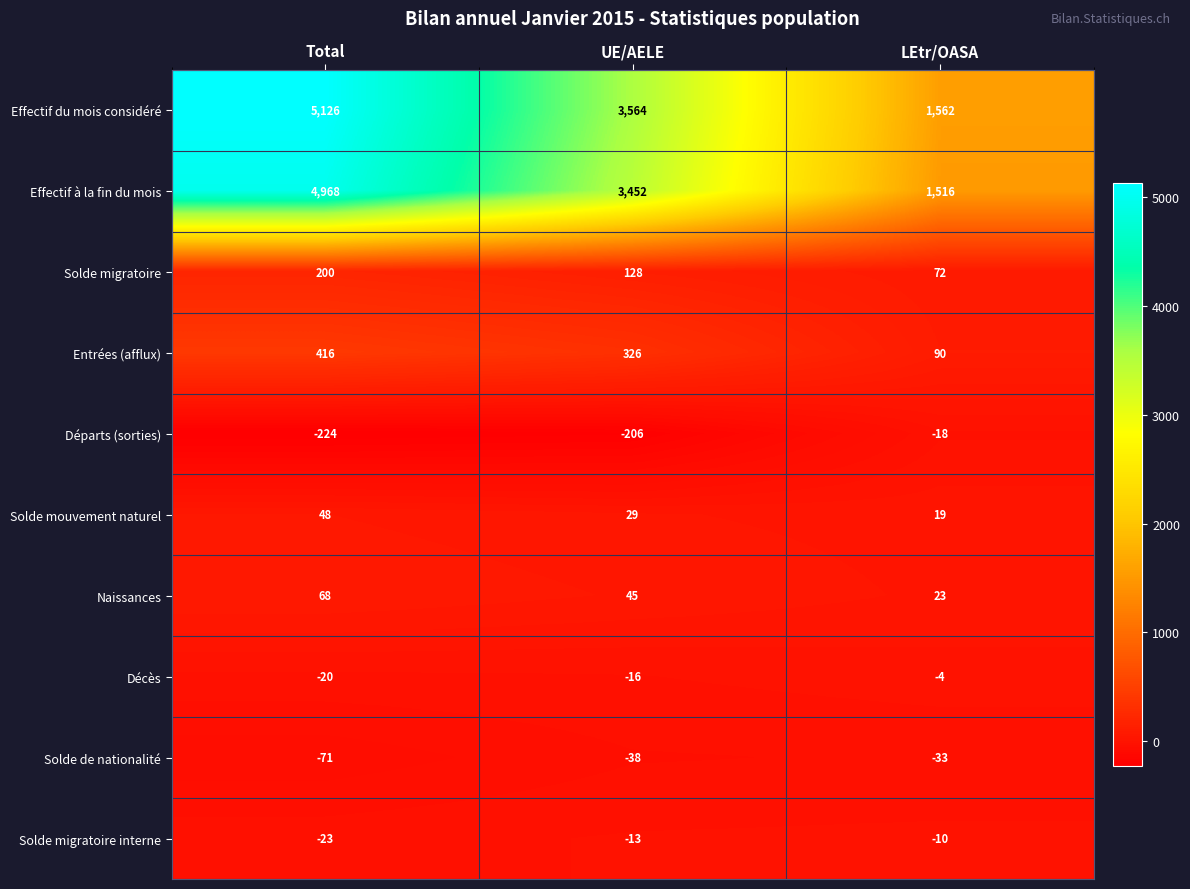

Is the value of Départs (sorties) at Total greater than the value of Effectif du mois considéré at UE/AELE?

No